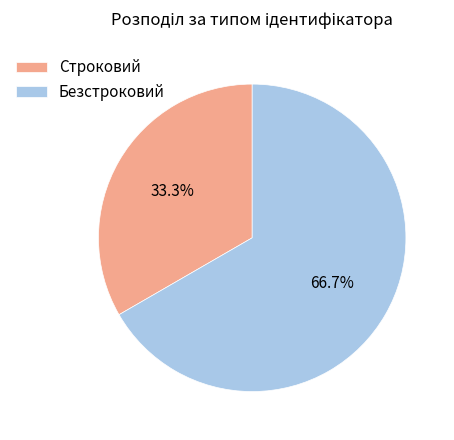

To the nearest percent, what is the combined percentage of Строковий and Безстроковий?

100%